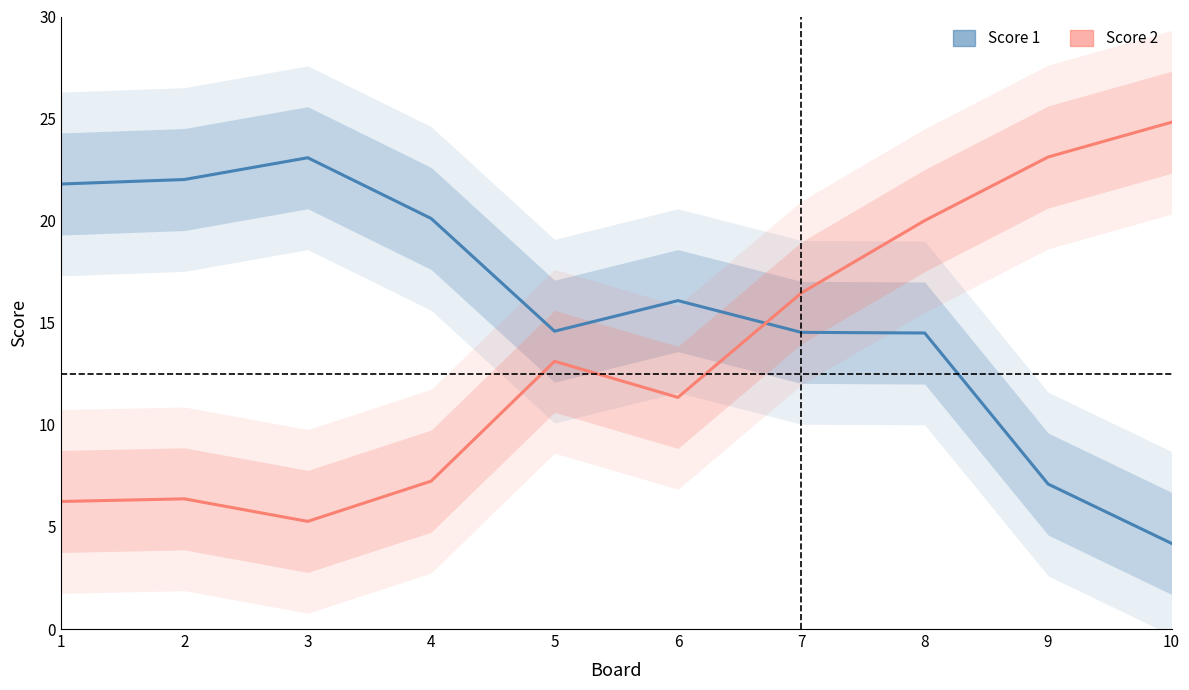

Is this an area chart (filled region under the line)?

No